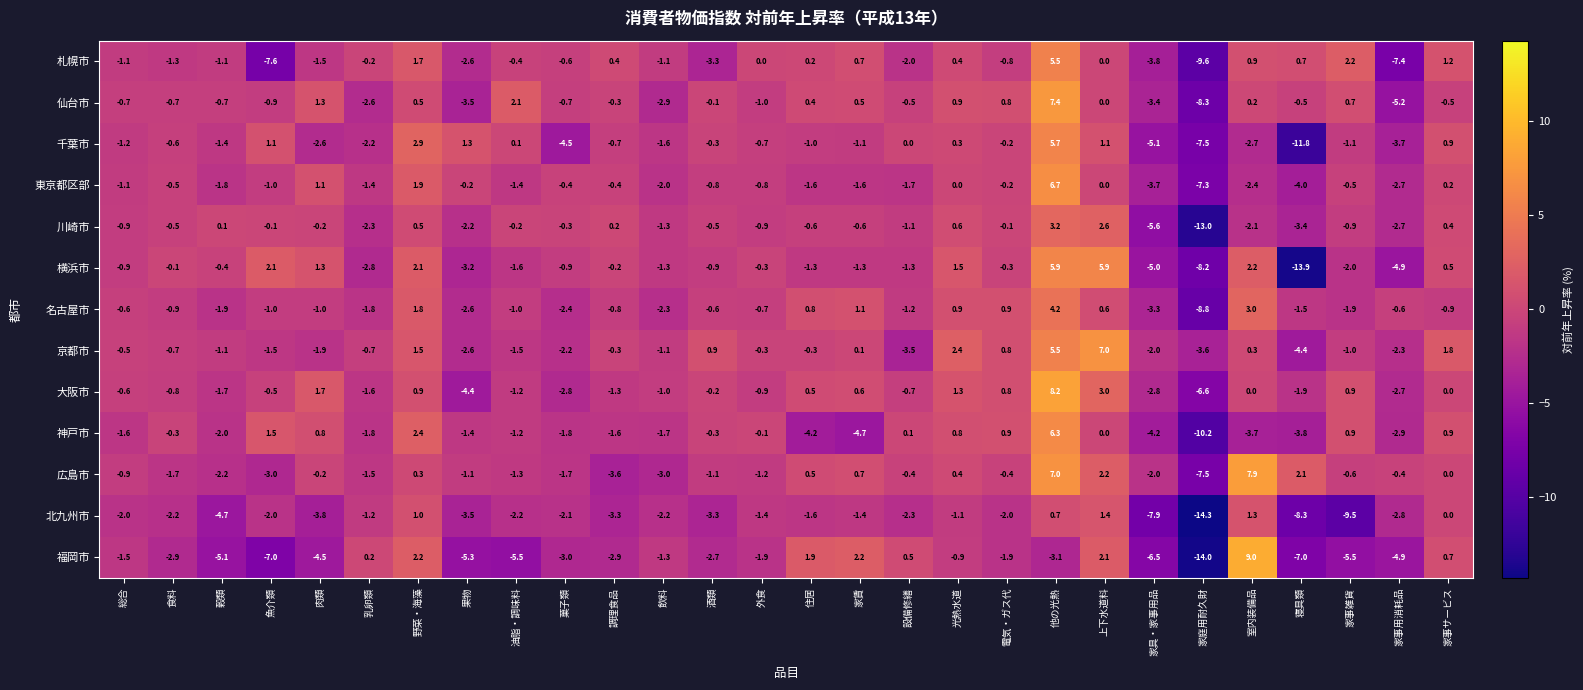

What is the difference between the highest and lowest values at 家事用消耗品?

7.0